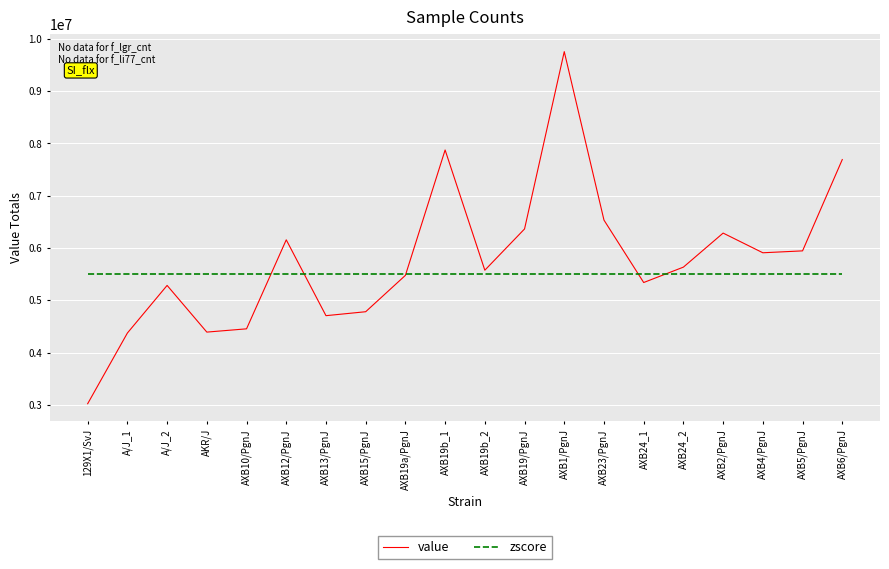

At how many categories does at least one series exceed 9281674?

1